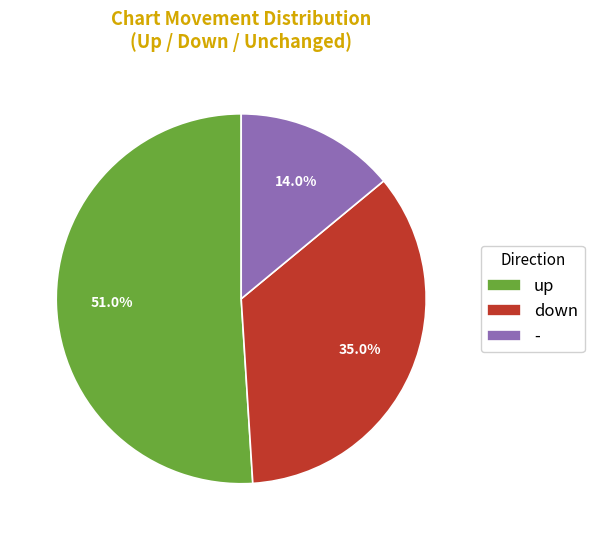

To the nearest percent, what is the average slice percentage?

33%